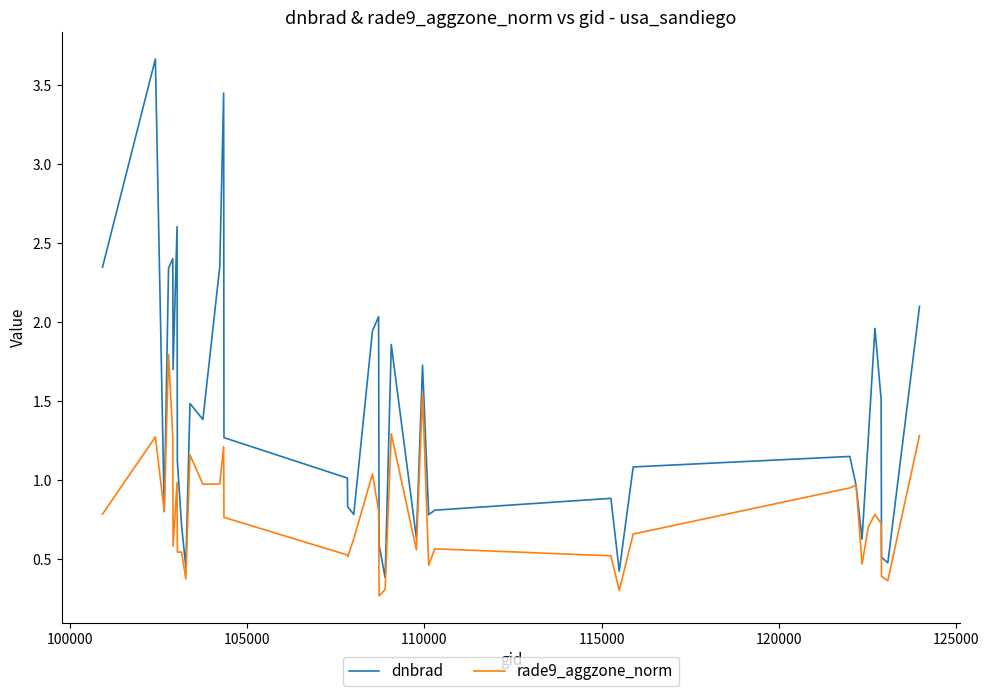

Rank the series by their maximum value, from highest to lowest.

dnbrad, rade9_aggzone_norm